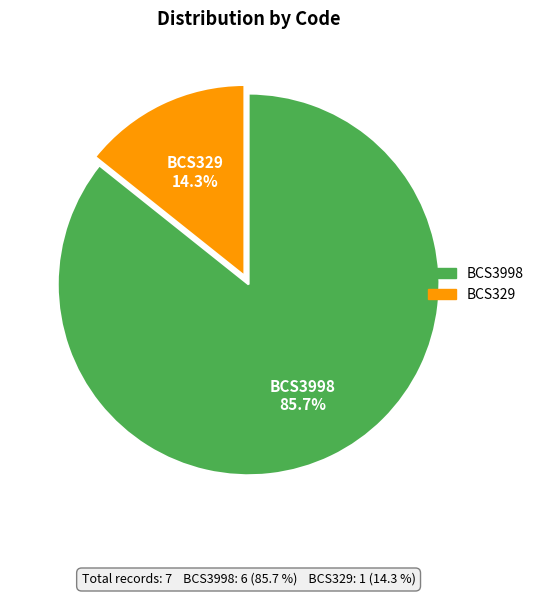

To the nearest percent, what is the combined percentage of BCS3998 and BCS329?

100%